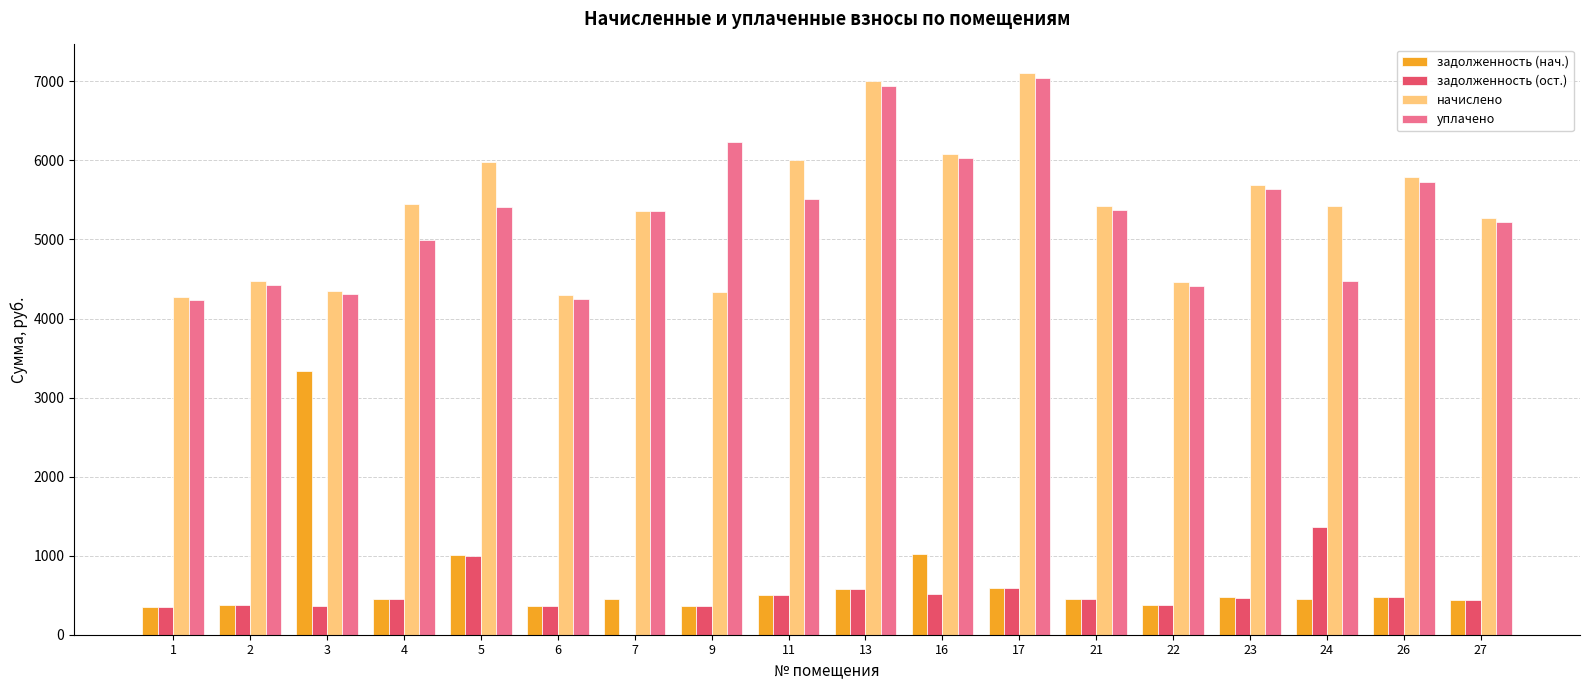

How many series are shown in this chart?

4